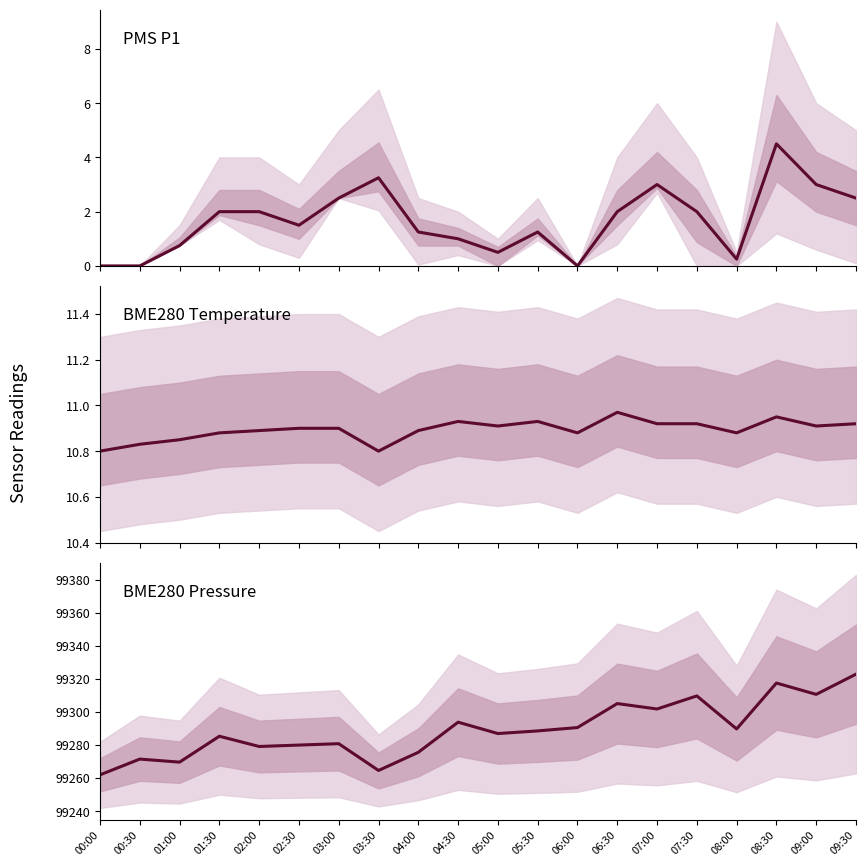

Where does the BME280_pressure series first go above 99288?

04:30